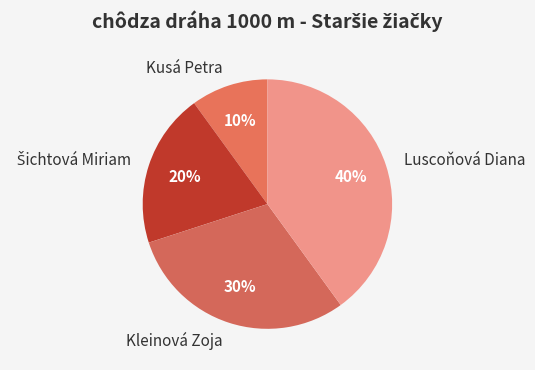

Which slice is the largest?

Luscoňová Diana